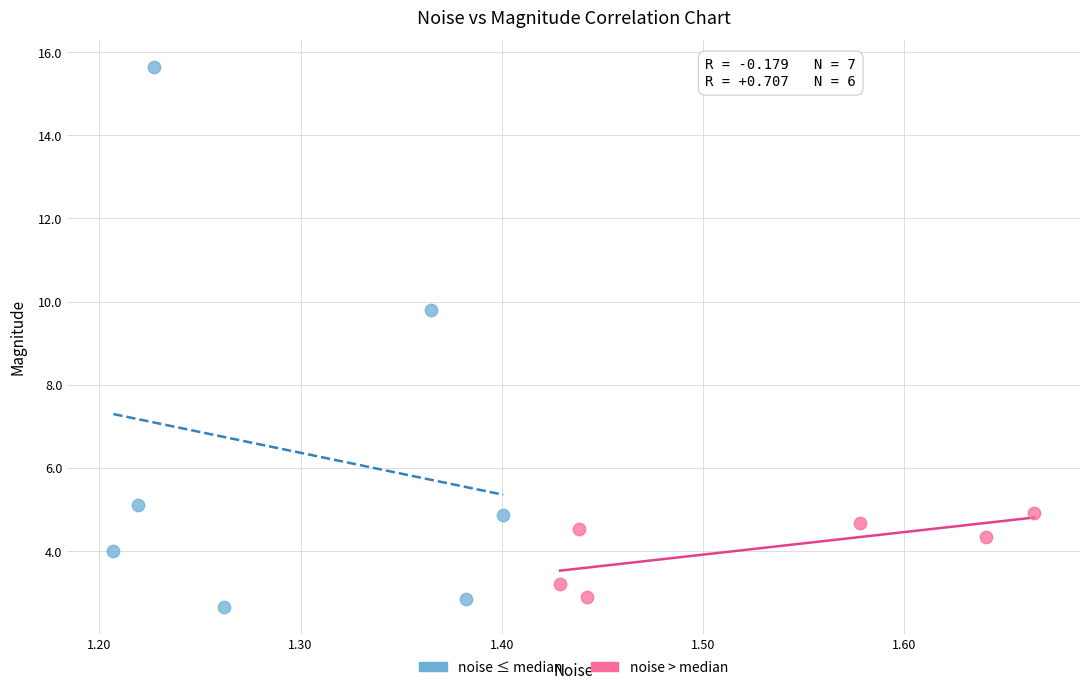

What are all the series names shown in the legend?

noise ≤ median, noise > median